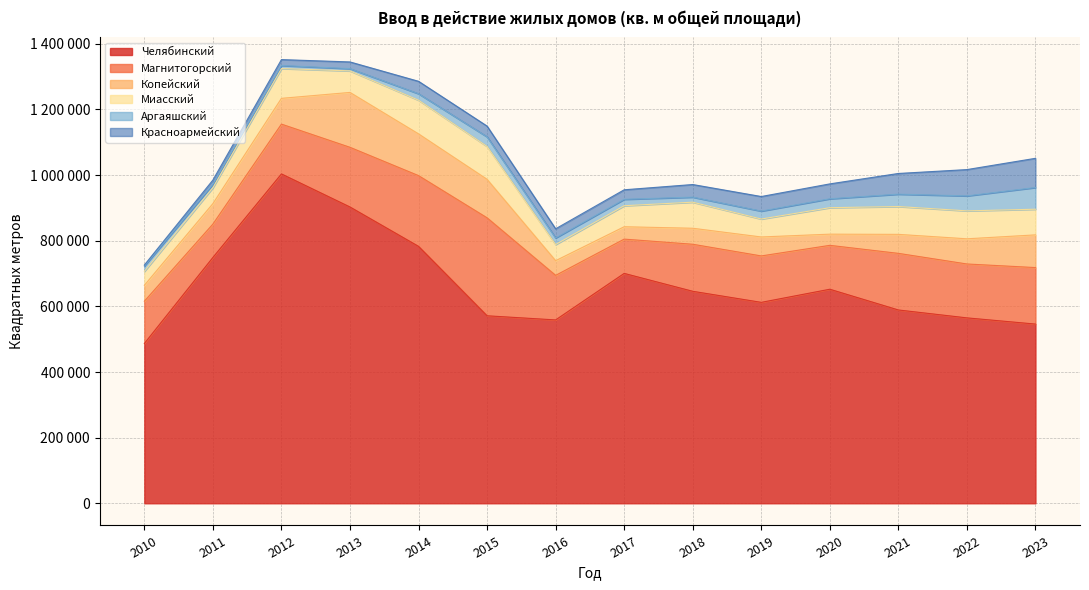

Rank the series at 2017 from lowest to highest value.

Аргаяшский, Красноармейский, Копейский, Миасский, Магнитогорский, Челябинский